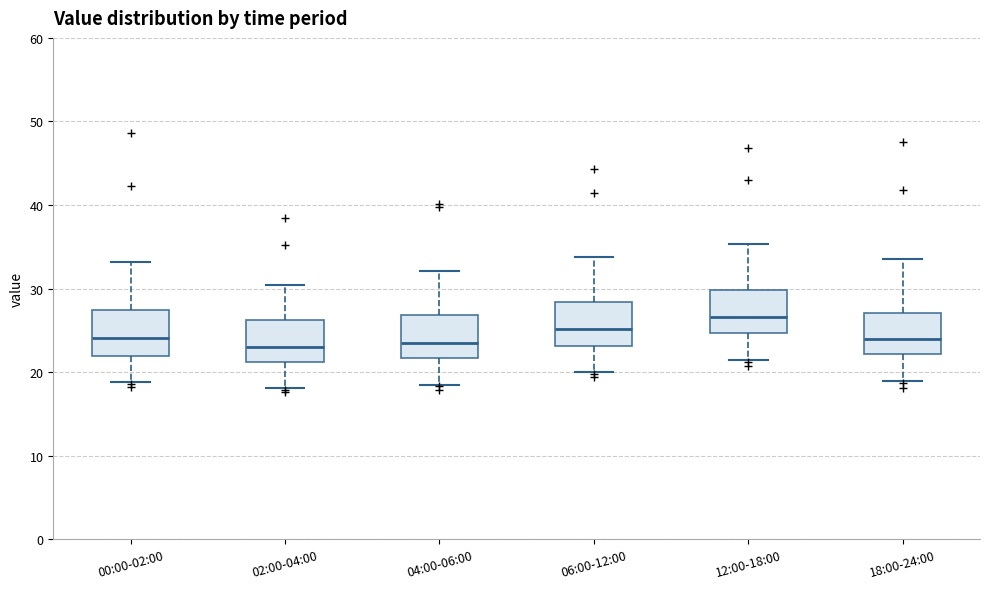

Reading left to right, transcribe this box plot: for each box, give where its median line is, the range the box spans, and where its two whiskers end, as read against the y-axis. The values are not printed on the chart, so give them approximately, as read against the axis.

00:00-02:00: median 24, box 22 to 27, whiskers 19 to 33
02:00-04:00: median 23, box 21 to 26, whiskers 18 to 30
04:00-06:00: median 24, box 22 to 27, whiskers 19 to 32
06:00-12:00: median 25, box 23 to 28, whiskers 20 to 34
12:00-18:00: median 27, box 25 to 30, whiskers 21 to 35
18:00-24:00: median 24, box 22 to 27, whiskers 19 to 34